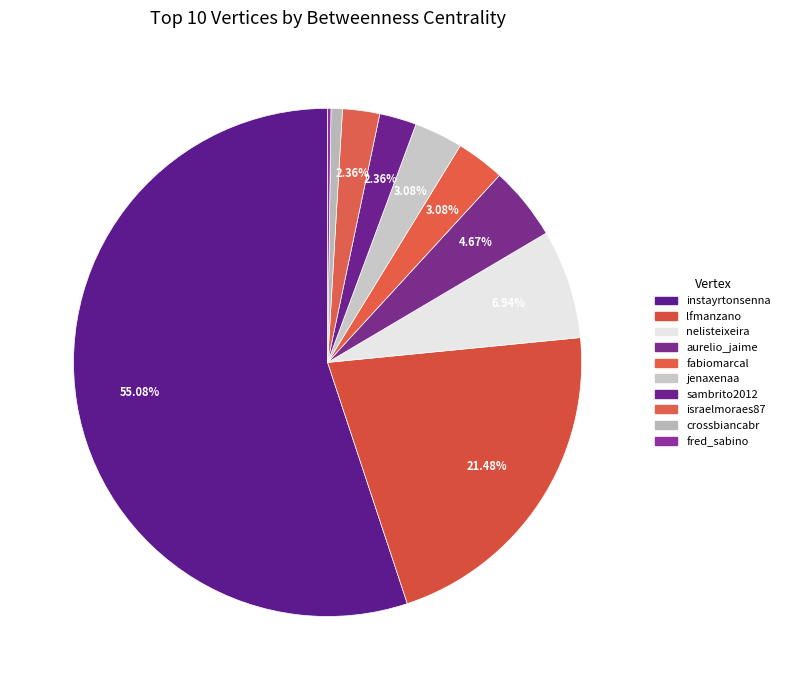

What is the largest slice in the pie chart?

instayrtonsenna